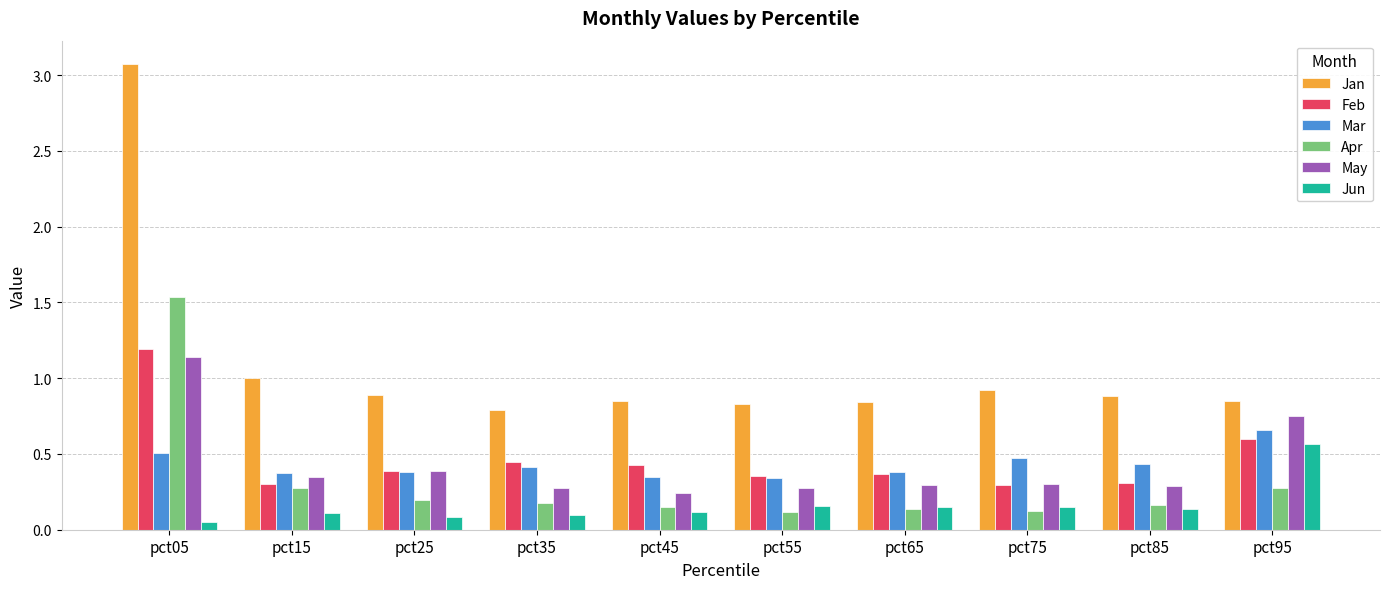

List the series in order of their peak value, lowest first.

Jun, Mar, May, Feb, Apr, Jan